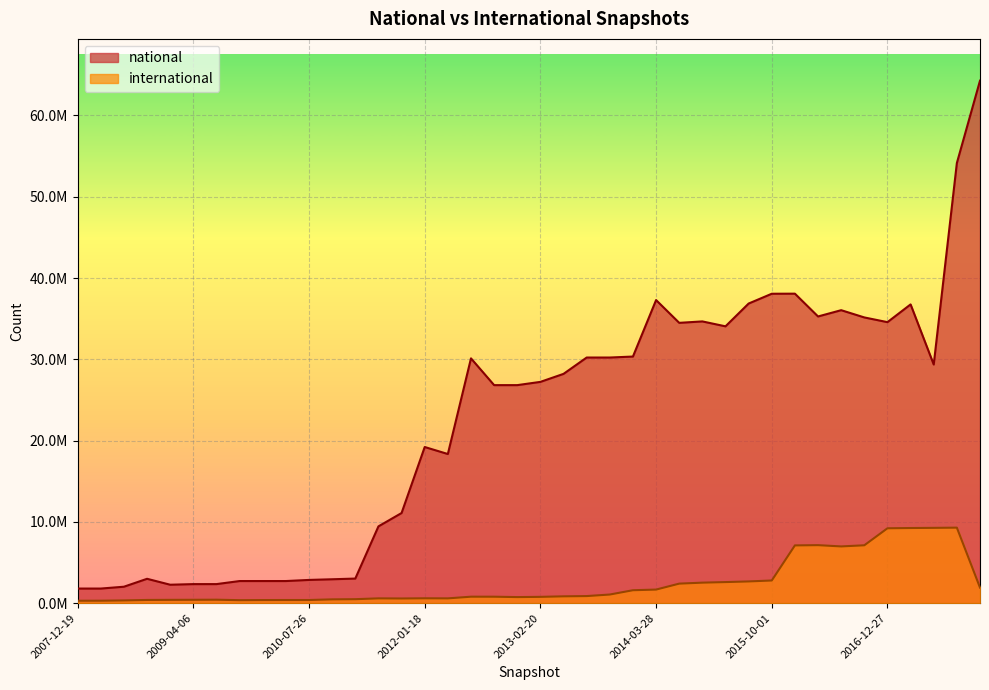

True or false: international and national intersect in this chart.

False